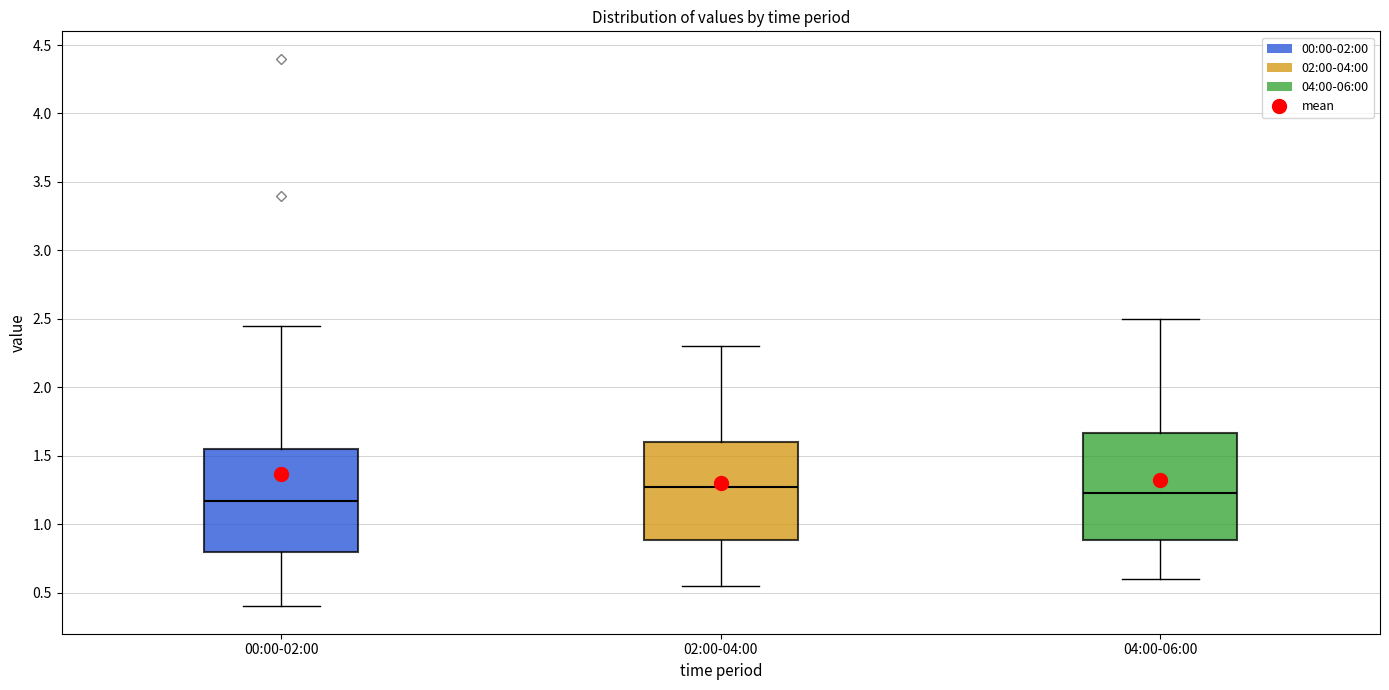

Reading left to right, transcribe this box plot: for each box, give where its median line is, the range the box spans, and where its two whiskers end, as read against the y-axis. The values are not printed on the chart, so give them approximately, as read against the axis.

00:00-02:00: median 1.15, box 0.80 to 1.55, whiskers 0.40 to 2.45
02:00-04:00: median 1.30, box 0.90 to 1.60, whiskers 0.55 to 2.30
04:00-06:00: median 1.25, box 0.90 to 1.65, whiskers 0.60 to 2.50